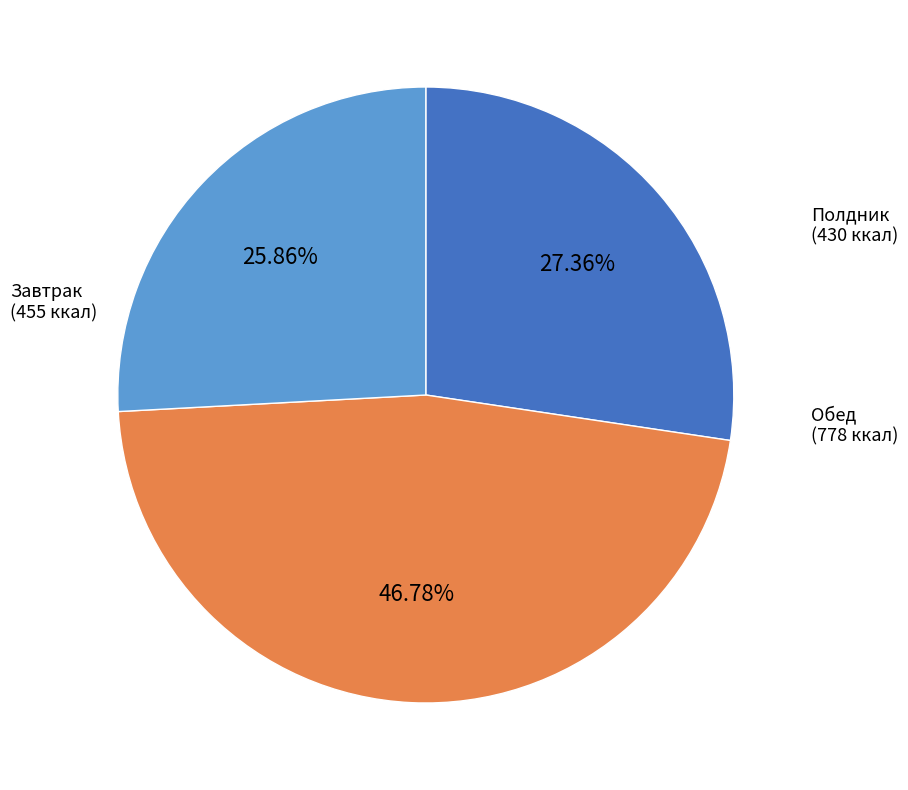

Does any single category account for the majority?

No